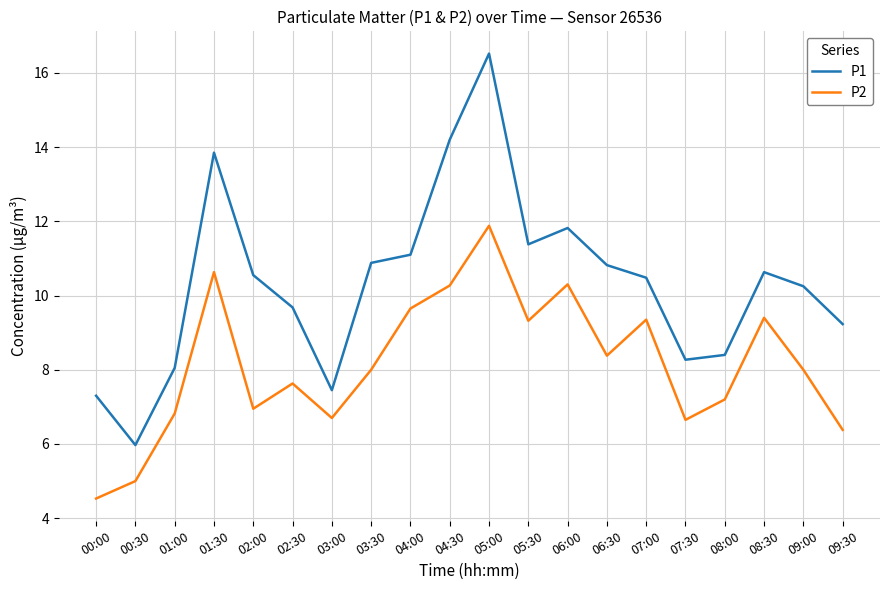

List the series in order of their peak value, highest first.

P1, P2